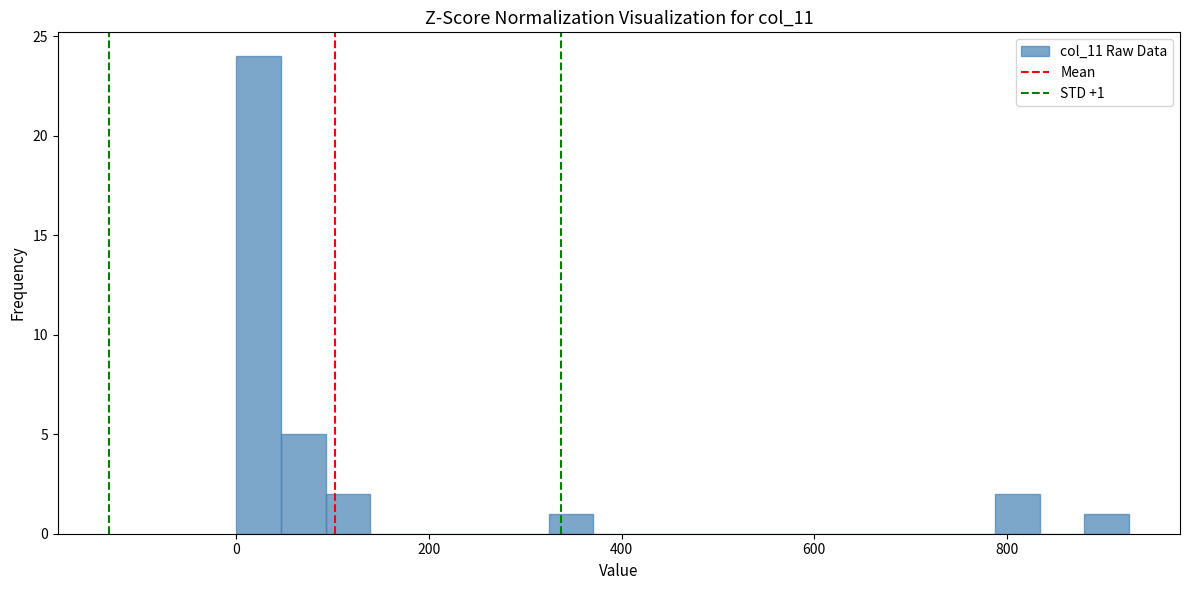

Around what value on the x-axis is the tallest bar? Give the approximate position of its centre, as read against the axis.

20